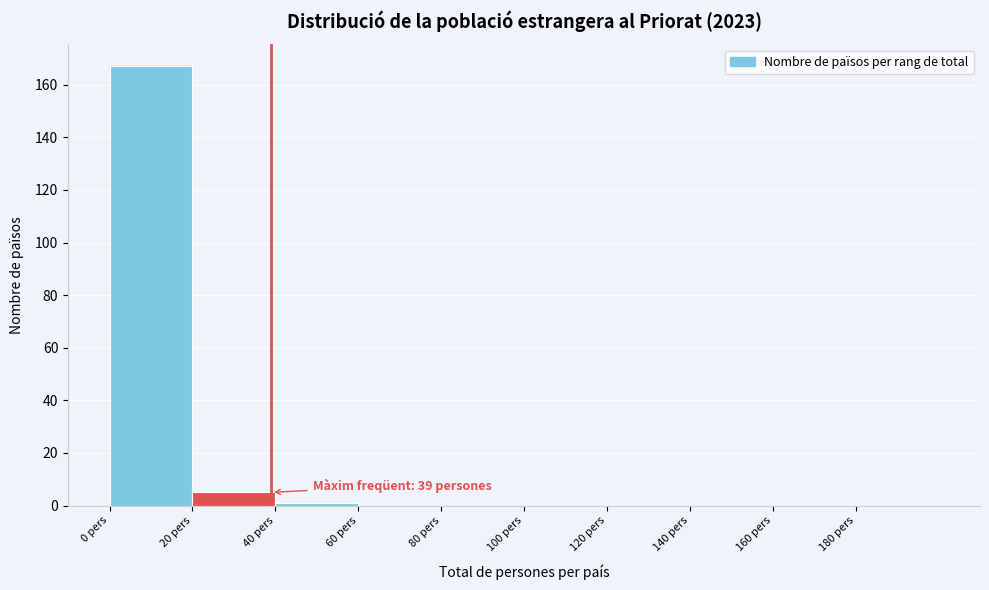

Which range on the x-axis has the tallest bar?

0 to 20